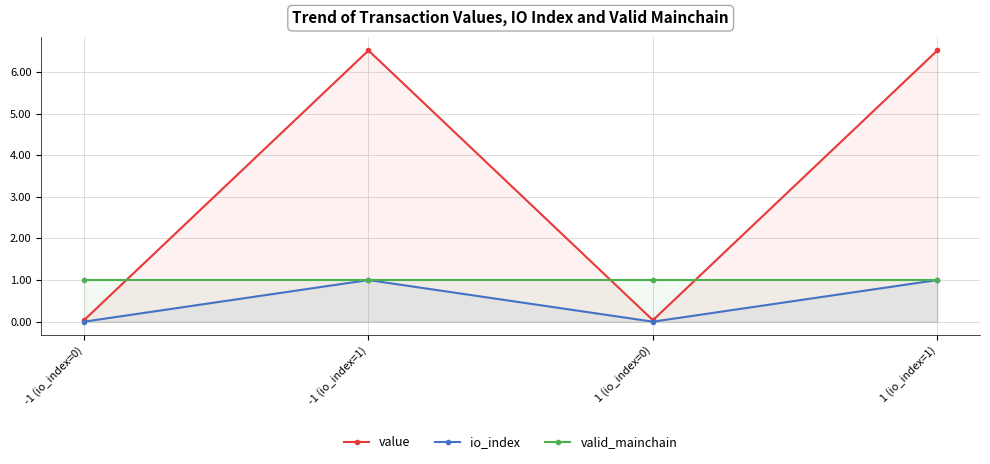

What position from the left is 1 (io_index=0)?

3